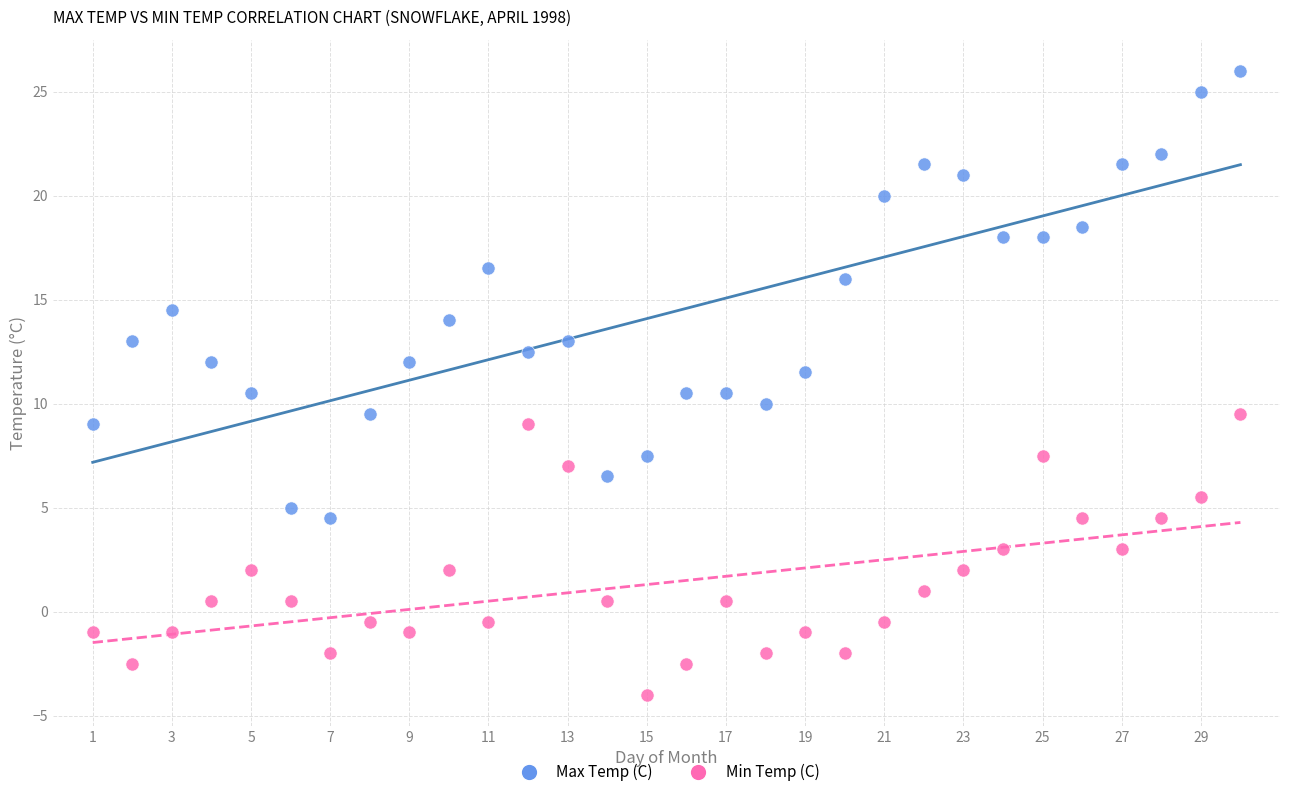

Which series contains the highest Y value?

Max Temp (C)